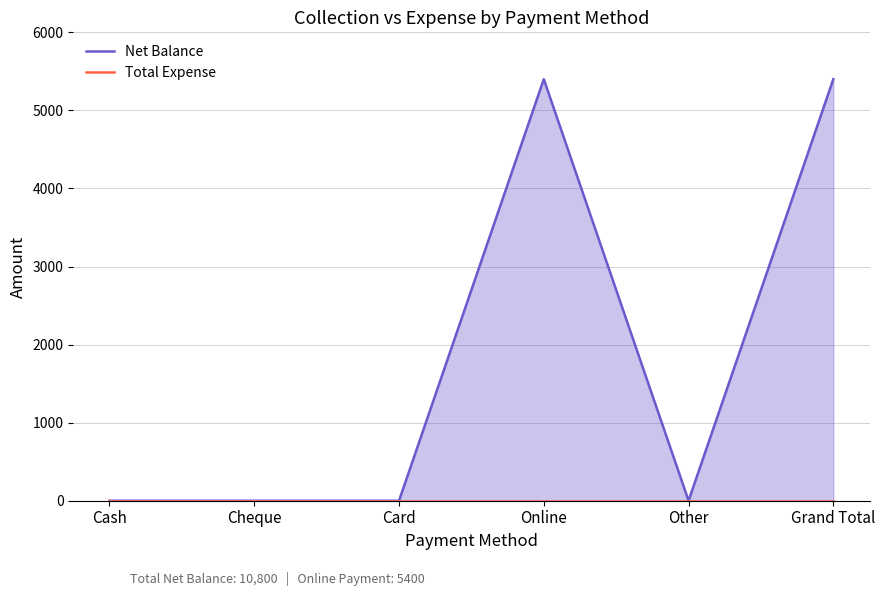

Which series changed the most between Card and Online?

Net Balance